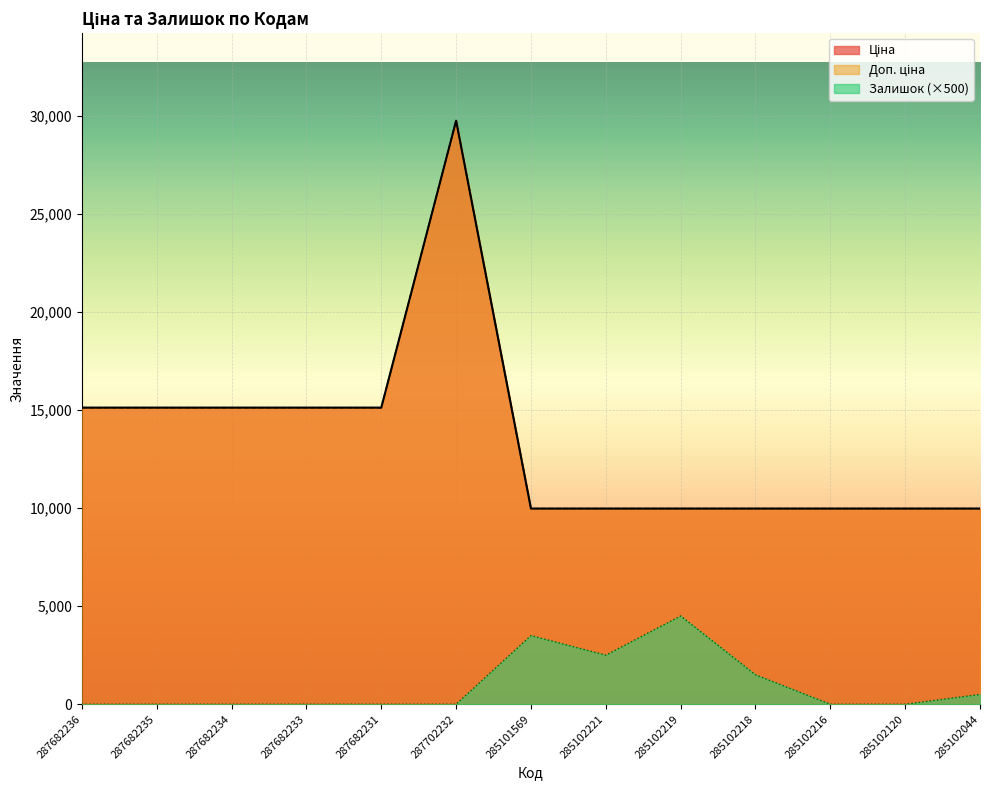

Reading left to right, transcribe all the data shown in this chart.

Ціна: 287682236=15120.0	287682235=15120.0	287682234=15120.0	287682233=15120.0	287682231=15120.0	287702232=29747.2	285101569=9975.0	285102221=9975.0	285102219=9975.0	285102218=9975.0	285102216=9975.0	285102120=9975.0	285102044=9975.0
Доп. ціна: 287682236=15120.0	287682235=15120.0	287682234=15120.0	287682233=15120.0	287682231=15120.0	287702232=29747.2	285101569=9975.0	285102221=9975.0	285102219=9975.0	285102218=9975.0	285102216=9975.0	285102120=9975.0	285102044=9975.0
Залишок: 287682236=0.0	287682235=0.0	287682234=0.0	287682233=0.0	287682231=0.0	287702232=0.0	285101569=3500.0	285102221=2500.0	285102219=4500.0	285102218=1500.0	285102216=0.0	285102120=0.0	285102044=500.0